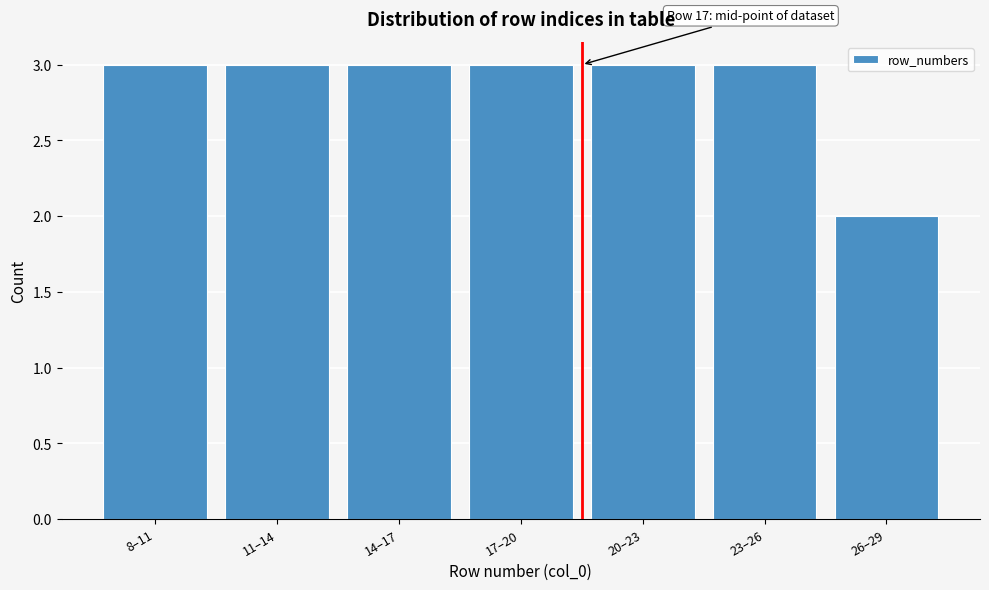

Reading left to right, extract all data points from this chart.

3	3	3	3	3	3	2